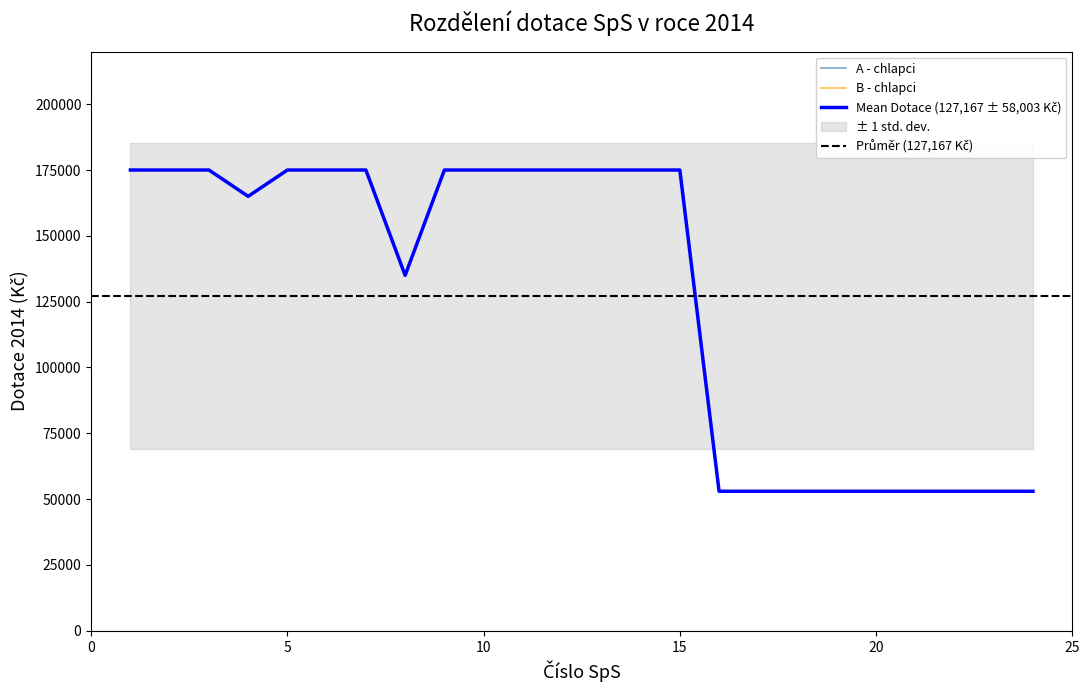

What is the maximum value for A - chlapci?

175000